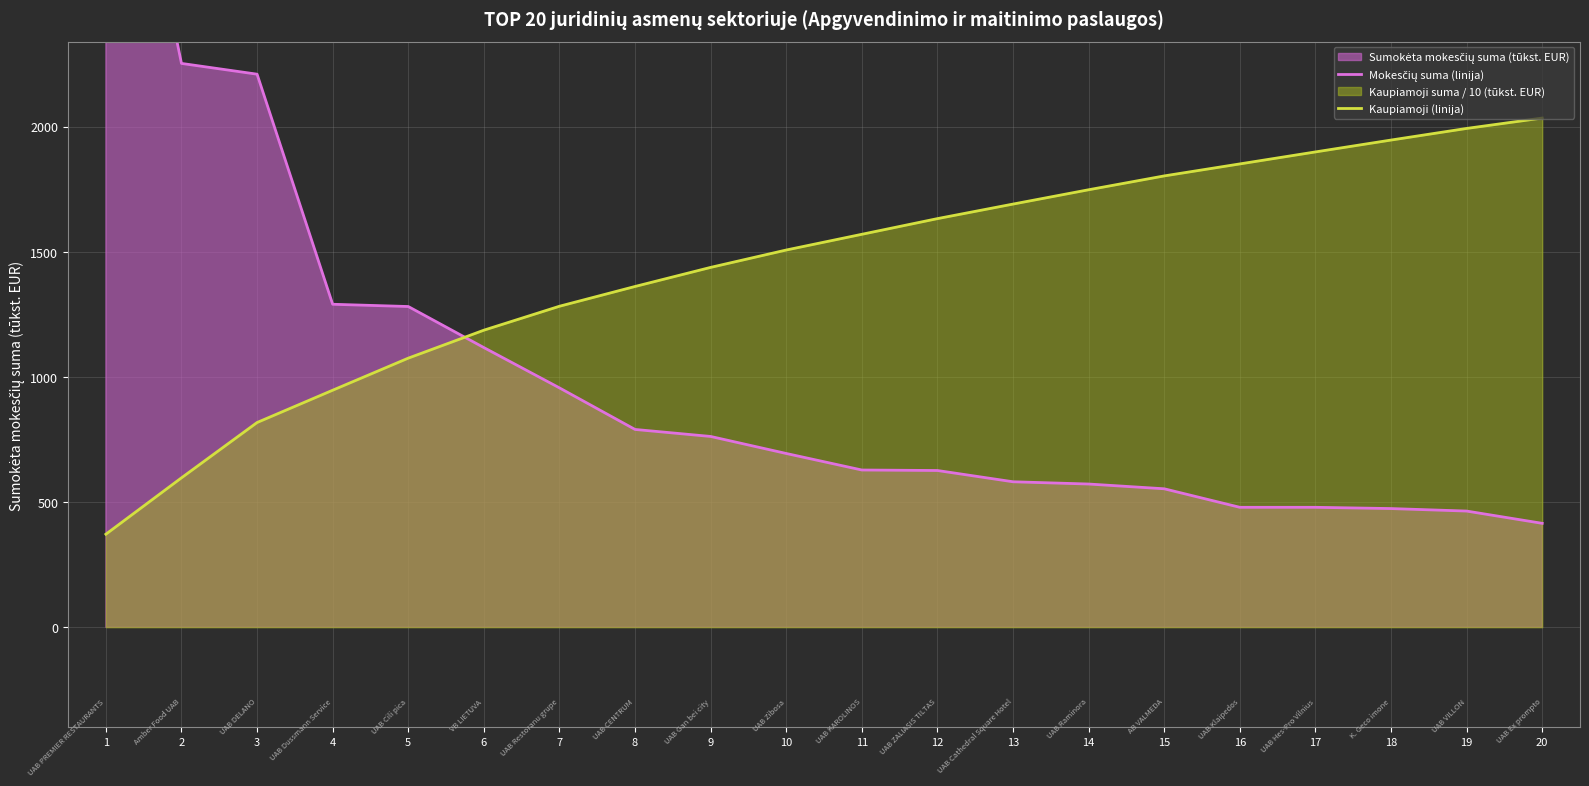

At which label does Mokesčių suma (linija) reach its peak?

1